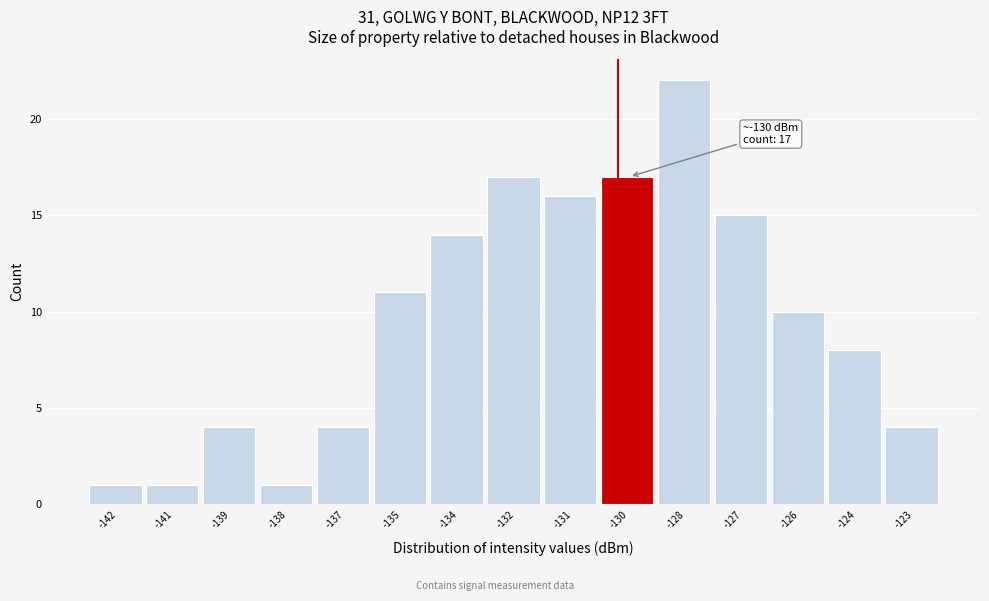

Reading left to right, extract all data points from this chart.

1	1	4	1	4	11	14	17	16	17	22	15	10	8	4